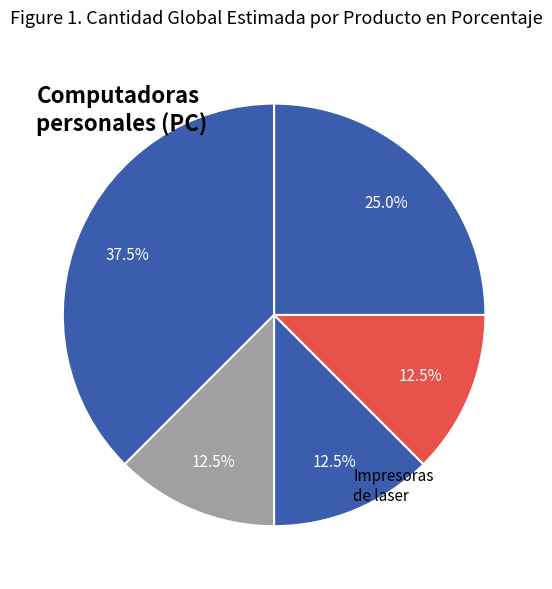

To the nearest percent, what is the difference between the largest and smallest slice percentages?

25%